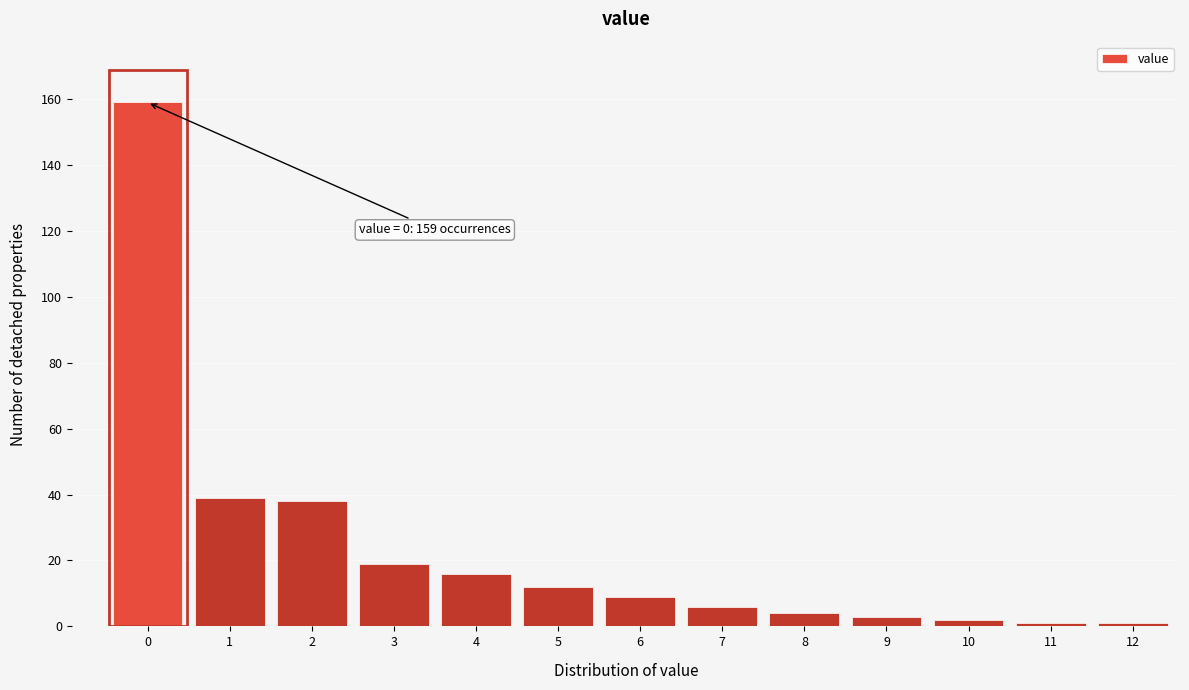

Reading left to right, what are all the values shown in this chart?

0=159	1=39	2=38	3=19	4=16	5=12	6=9	7=6	8=4	9=3	10=2	11=1	12=1